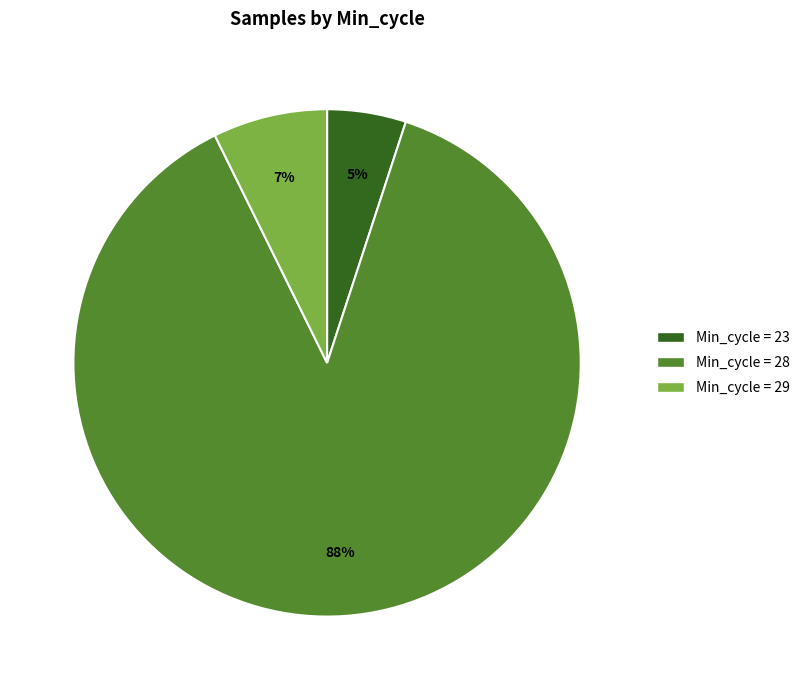

Is there any slice that represents more than half of the pie?

Yes